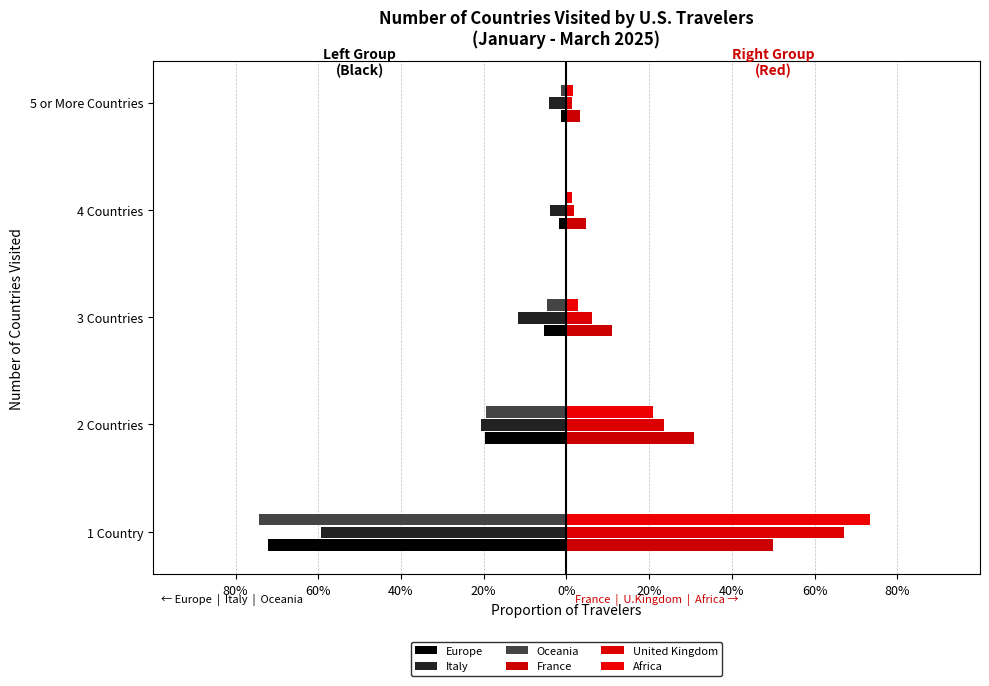

Does the chart contain stacked bars?

No